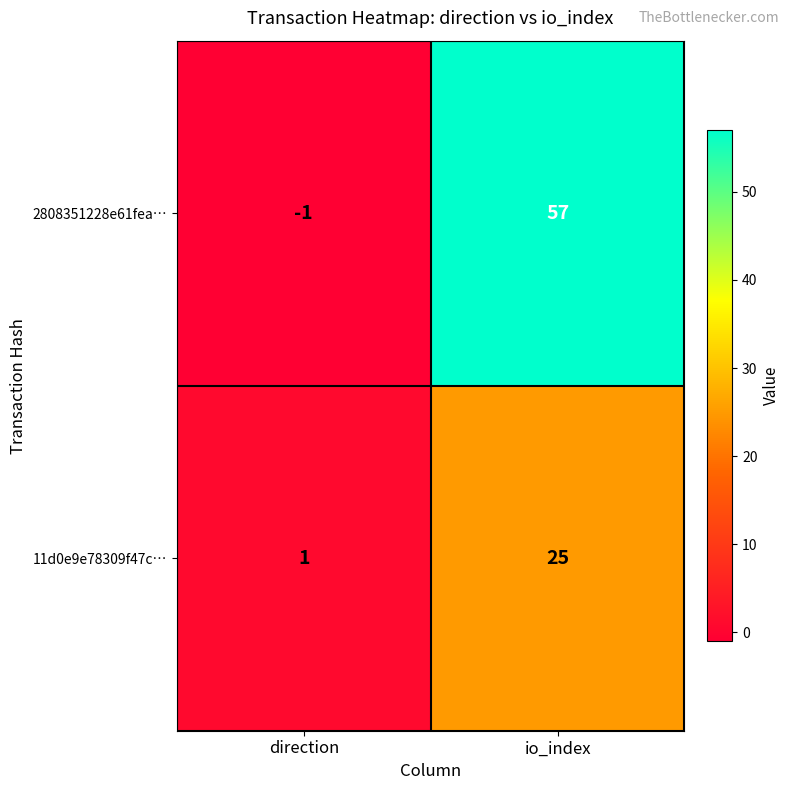

At which label is 11d0e9e78309f47c… closest to 13?

direction